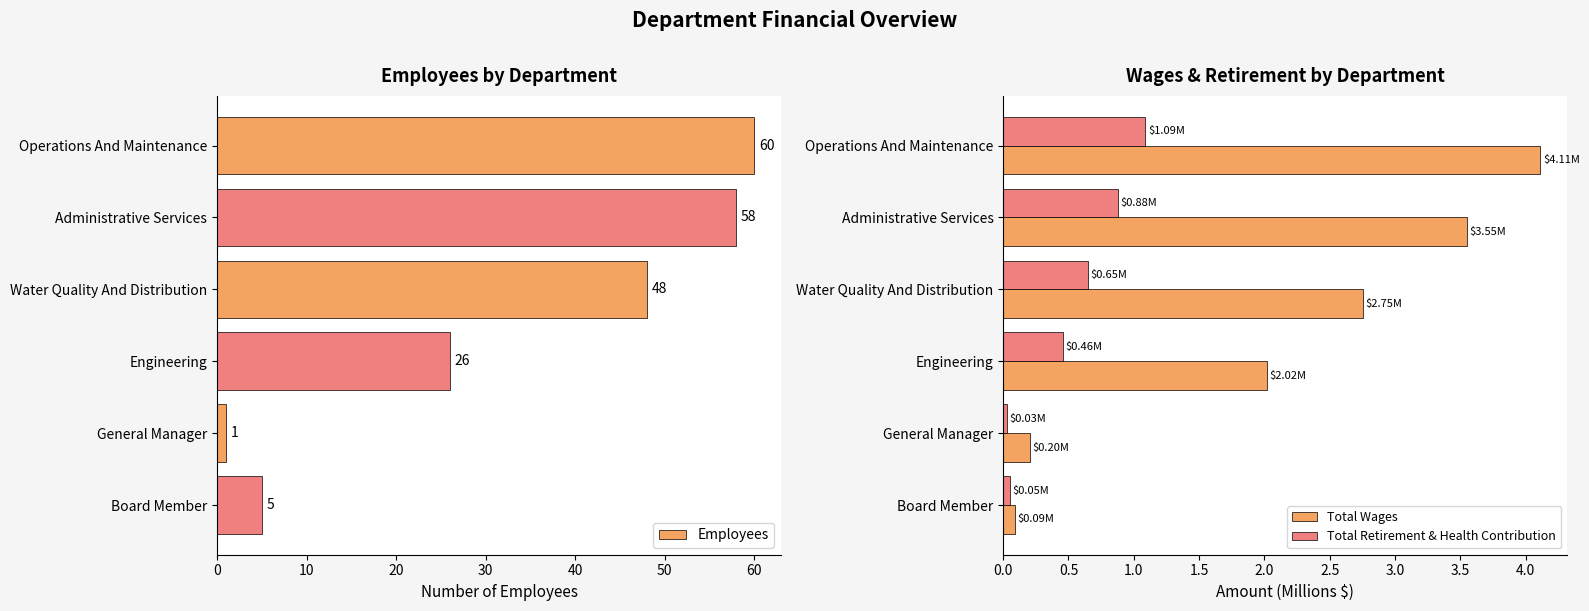

Does the chart contain stacked bars?

No